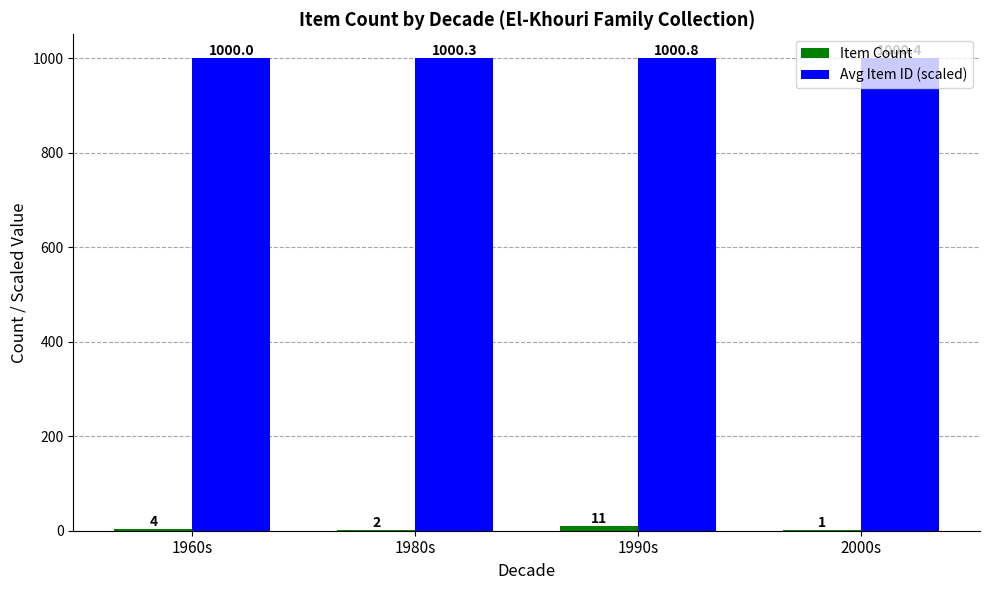

How many Avg Item ID (scaled) values are between 1000 and 1001?

4